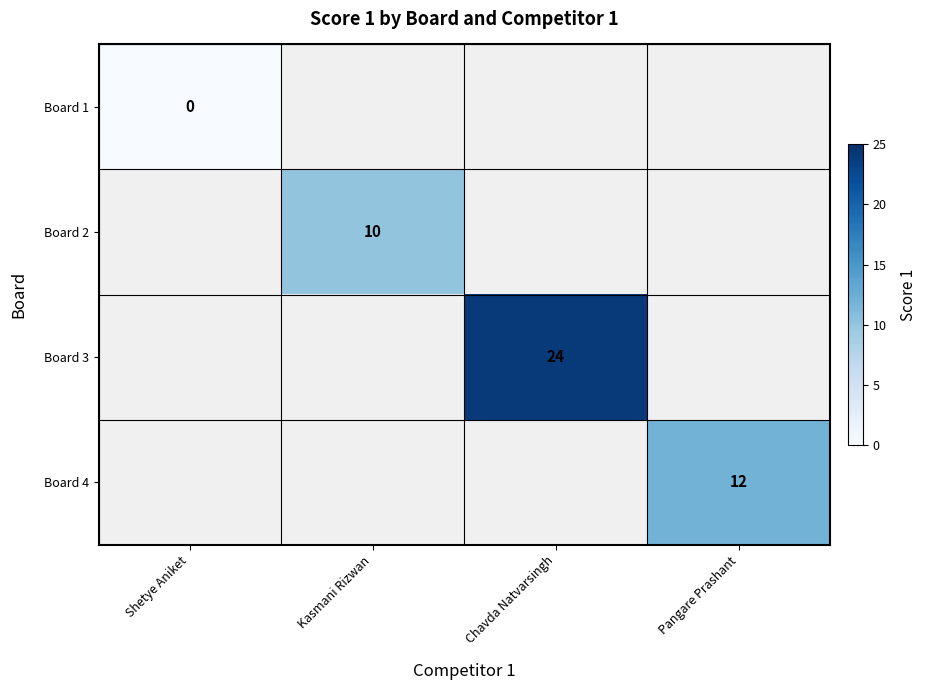

The value of Board 2 at Kasmani Rizwan is 16. True or false?

False